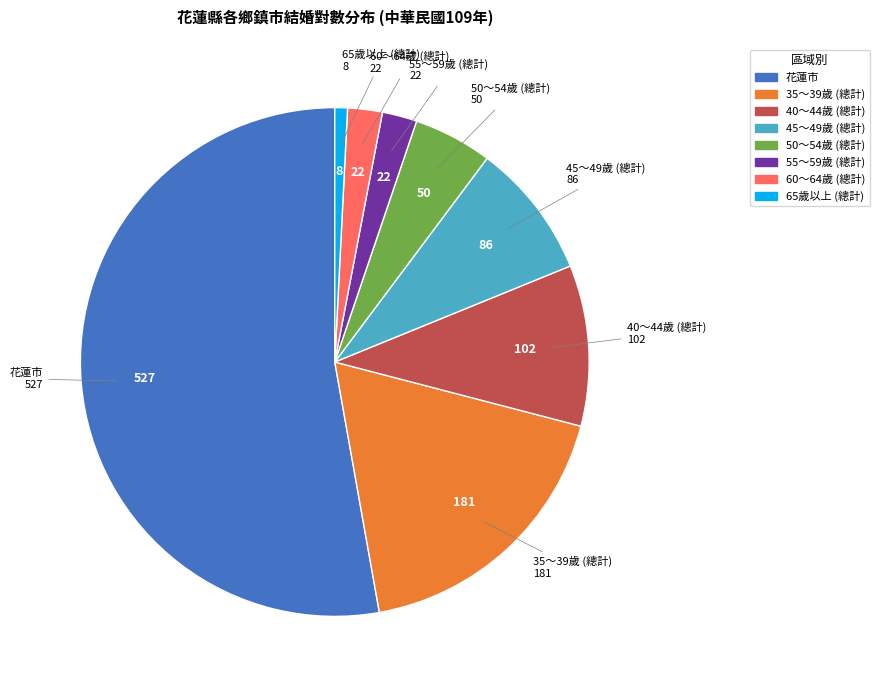

Which slice is the smallest?

65歲以上